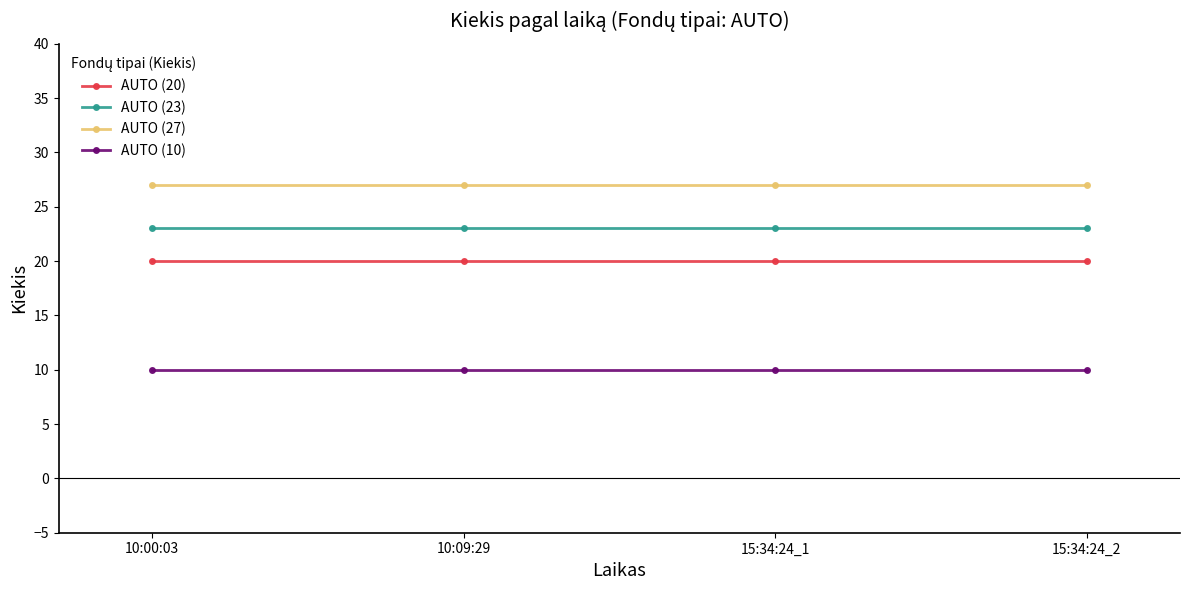

Is the value of AUTO (10) at 10:09:29 greater than the value of AUTO (27) at 10:00:03?

No